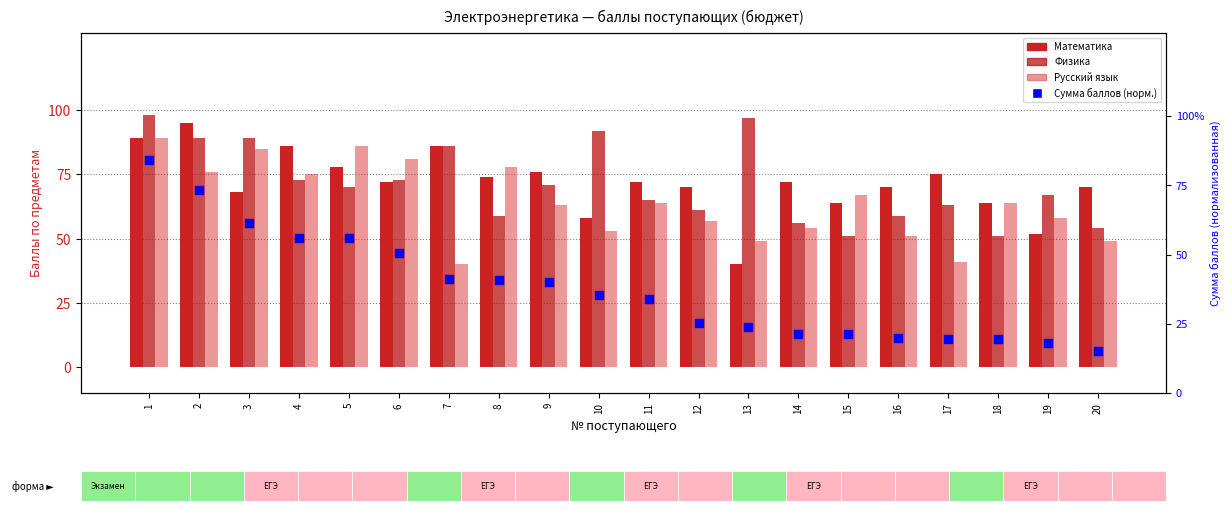

Which series has the largest total across all categories?

Математика